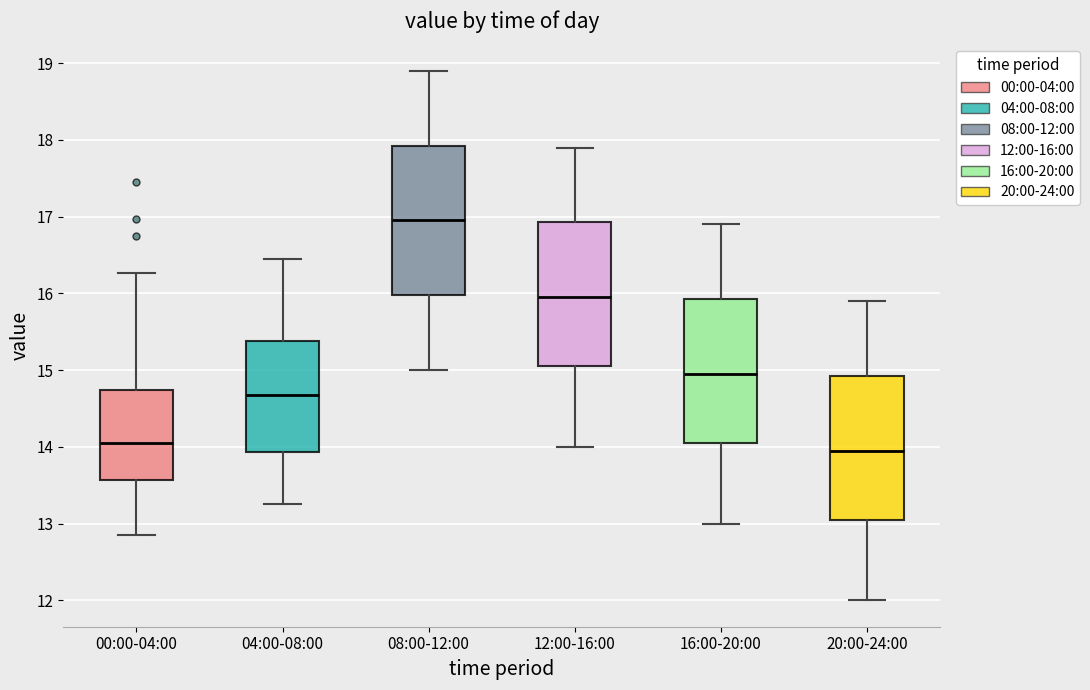

Reading left to right, read every box against the y-axis: the position of its median line, the range the box covers, and the ends of its whiskers. The values are not printed on the chart, so give them approximately, as read against the axis.

00:00-04:00: median 14.1, box 13.6 to 14.7, whiskers 12.9 to 16.3
04:00-08:00: median 14.7, box 13.9 to 15.4, whiskers 13.3 to 16.5
08:00-12:00: median 17.0, box 16.0 to 17.9, whiskers 15.0 to 18.9
12:00-16:00: median 16.0, box 15.1 to 16.9, whiskers 14.0 to 17.9
16:00-20:00: median 15.0, box 14.1 to 15.9, whiskers 13.0 to 16.9
20:00-24:00: median 14.0, box 13.1 to 14.9, whiskers 12.0 to 15.9